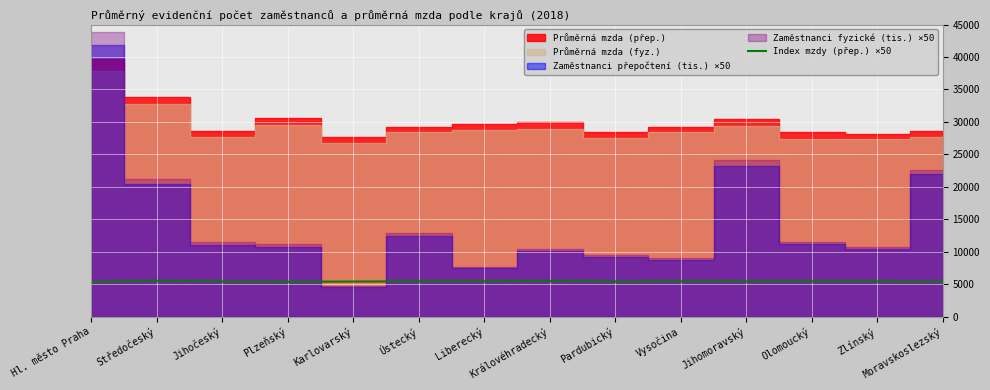

The Index mzdy (přep.) ×50 series shows 5455 at Liberecký. True or false?

True